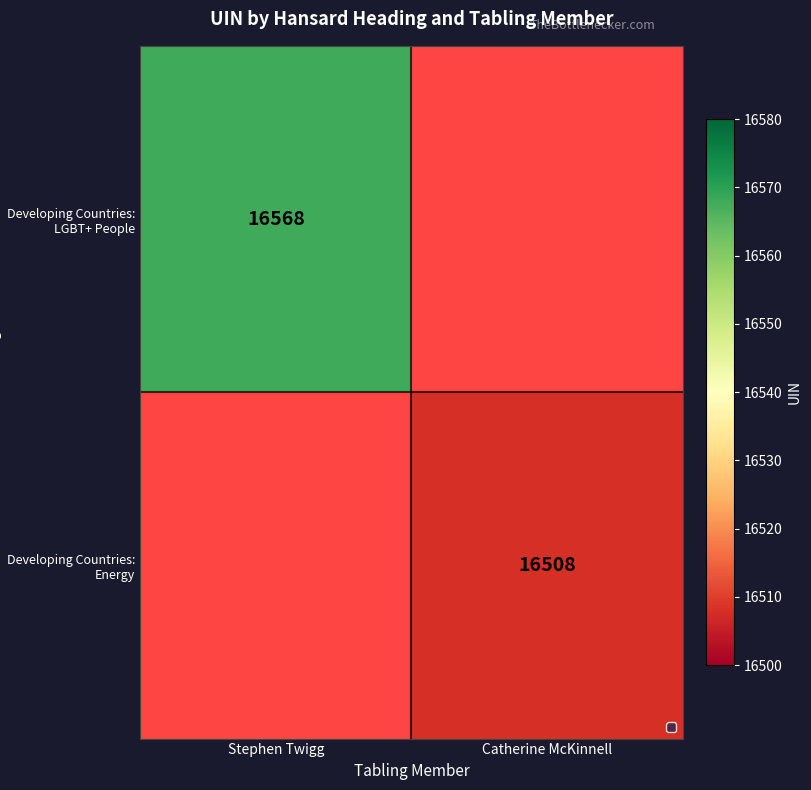

The value of Developing Countries: Energy at Catherine McKinnell is 16508. True or false?

True